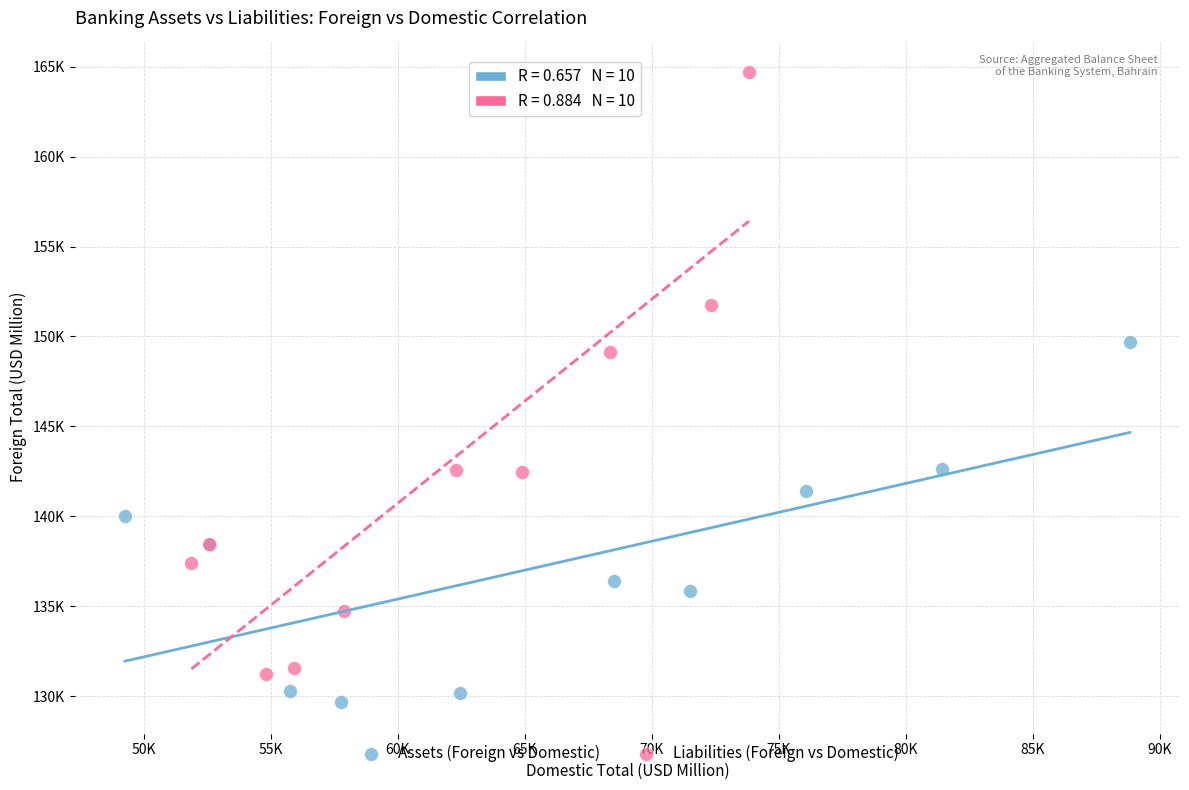

Which series contains the highest Y value?

Liabilities (Foreign vs Domestic)